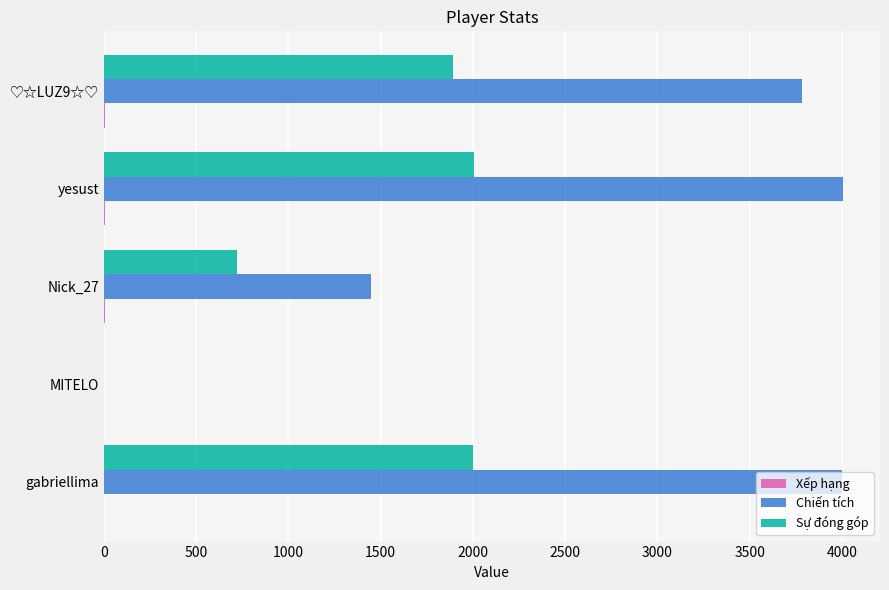

True or false: Sự đóng góp has a value of 1111 at gabriellima.

False